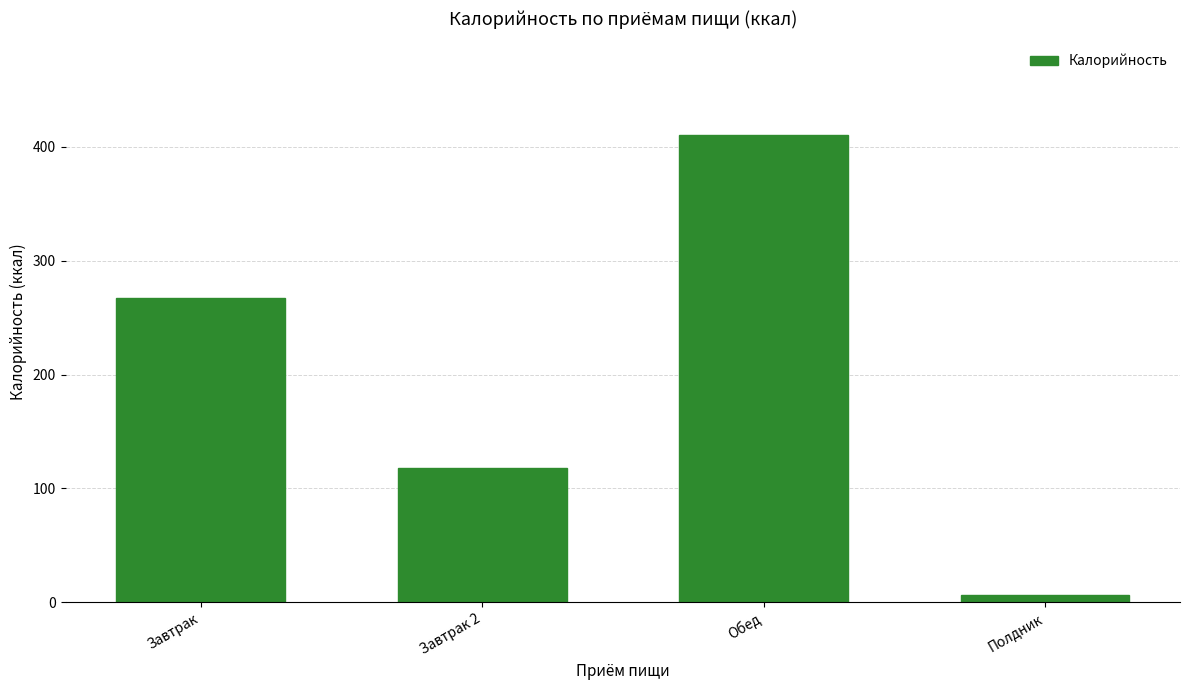

Reading left to right, list all the values displayed in this chart.

267.2	118.0	410.5	6.7